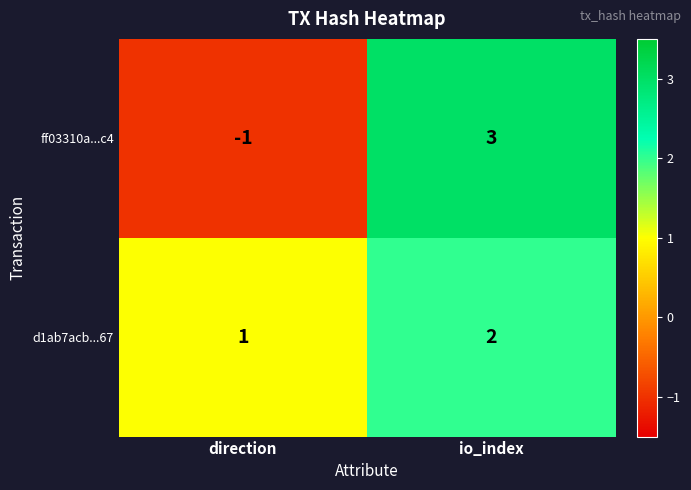

What is the difference between the maximum and minimum values in the ff03310a...c4 series?

4